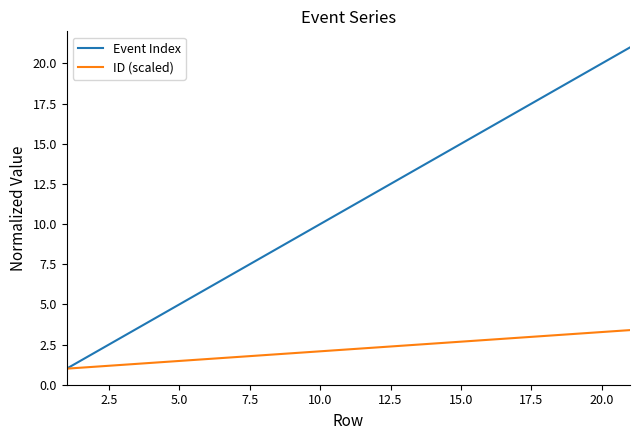

What are all the series names shown in the legend?

Event Index, ID (scaled)